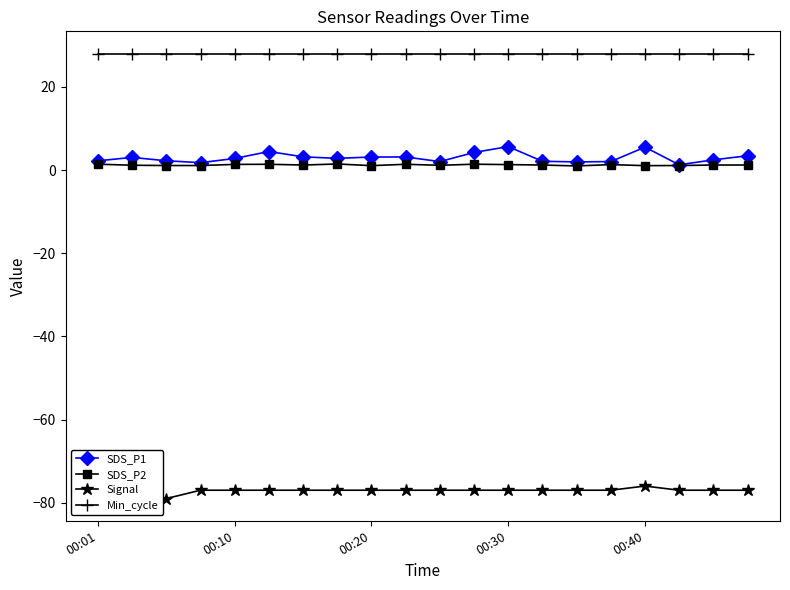

Which series has the widest spread of values?

SDS_P1